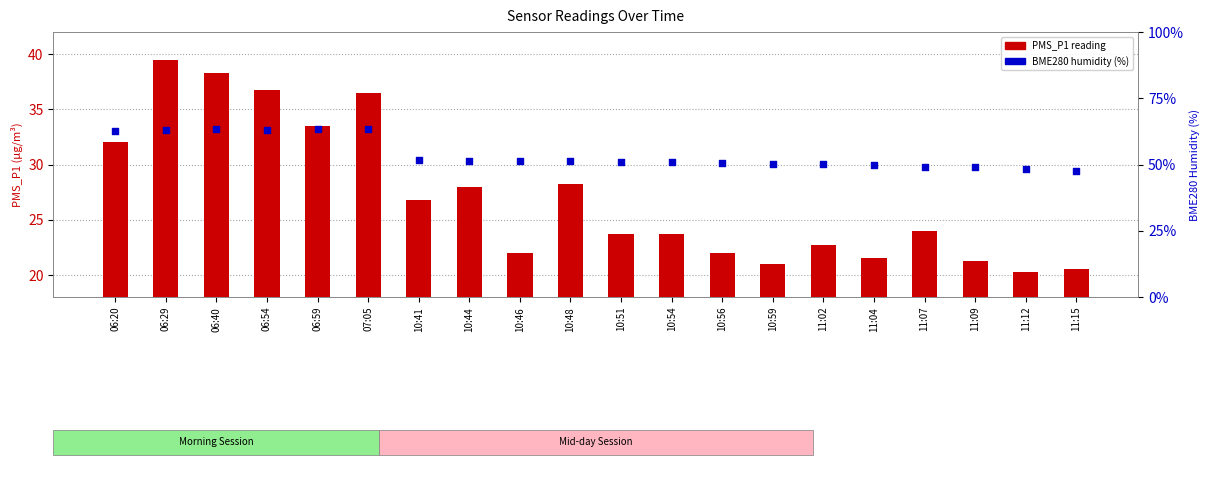

Which series has the largest Y range (max minus min)?

PMS_P1